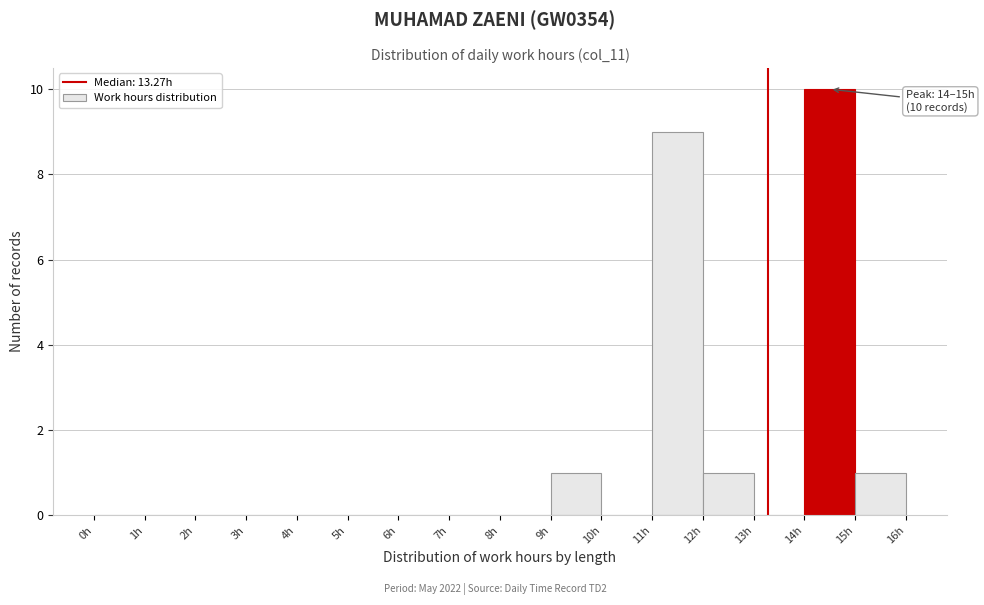

Which range on the x-axis has the tallest bar?

14 to 15